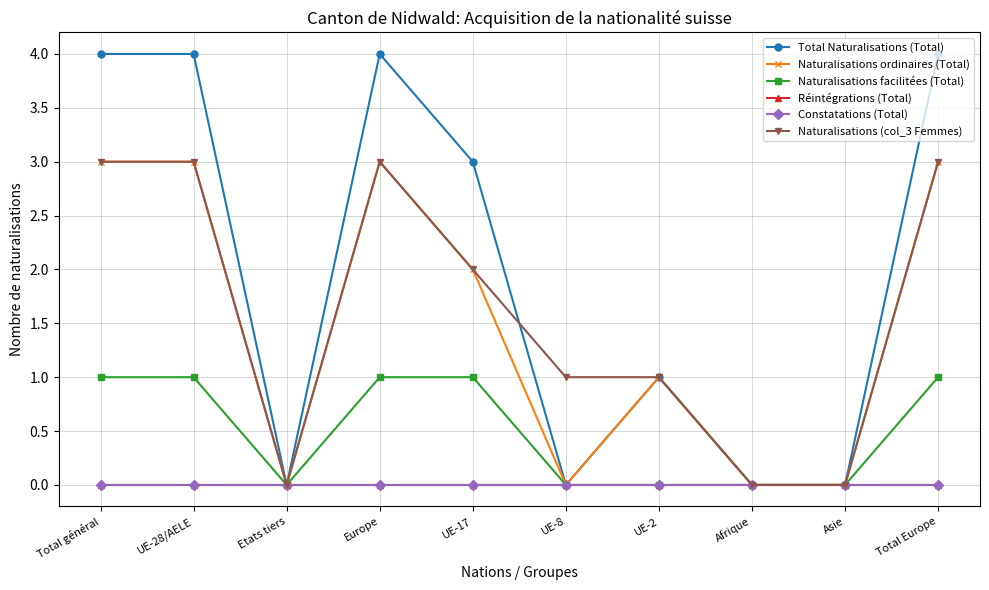

Which series has the largest total across all categories?

Total Naturalisations (Total)